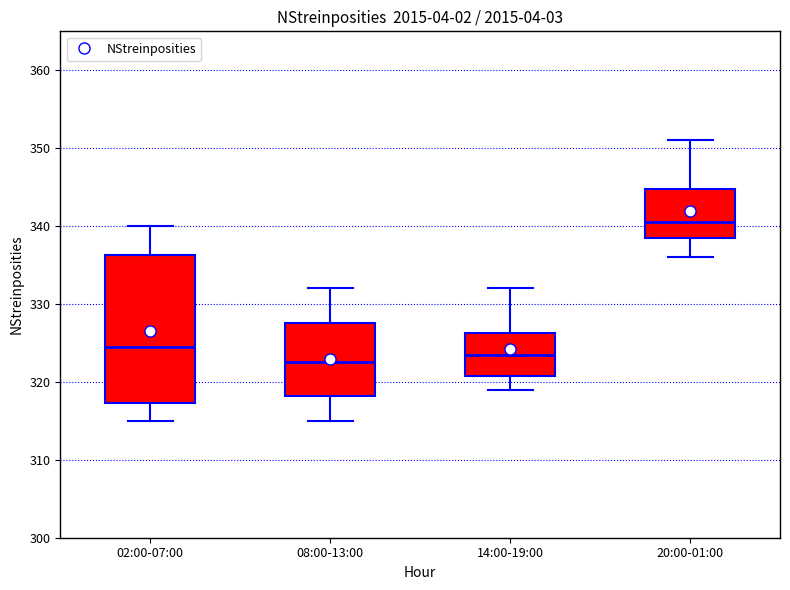

Which box has the lowest median line?

08:00-13:00